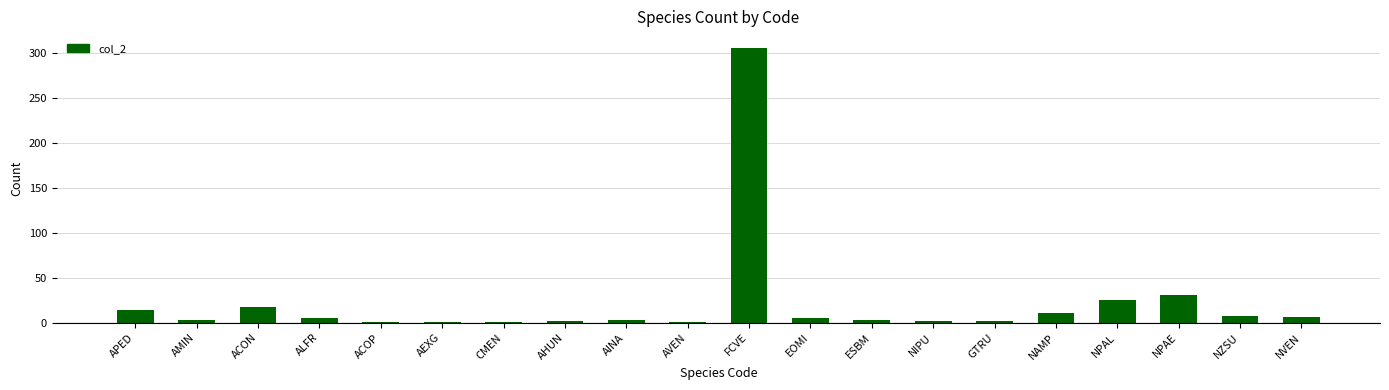

What is the change in value from AVEN to EOMI?

+4